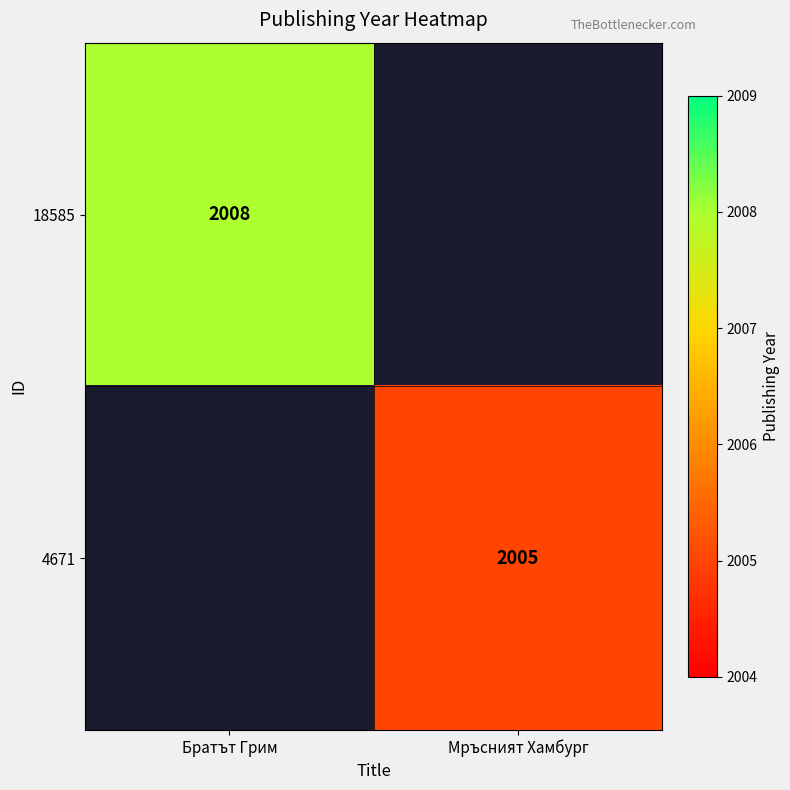

How many data points does each series have?

2